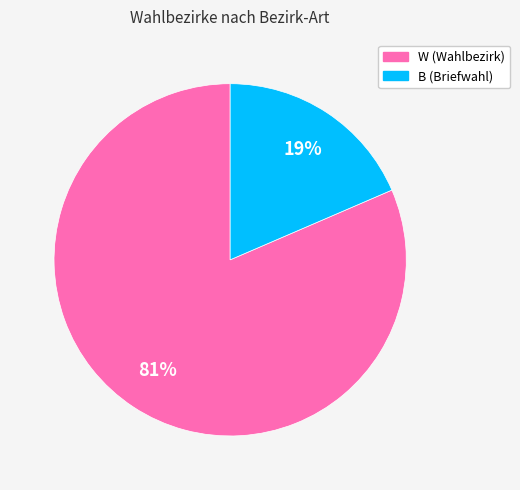

Is it true that W is 81% of the pie?

True